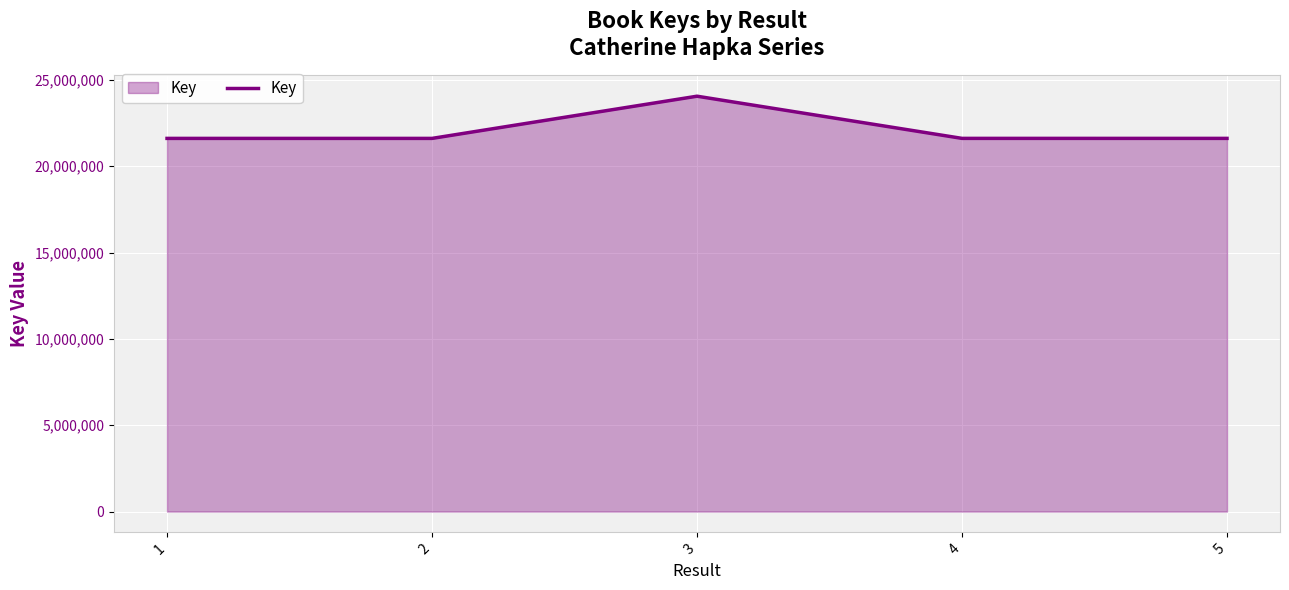

What is the sum of all values?

110488539